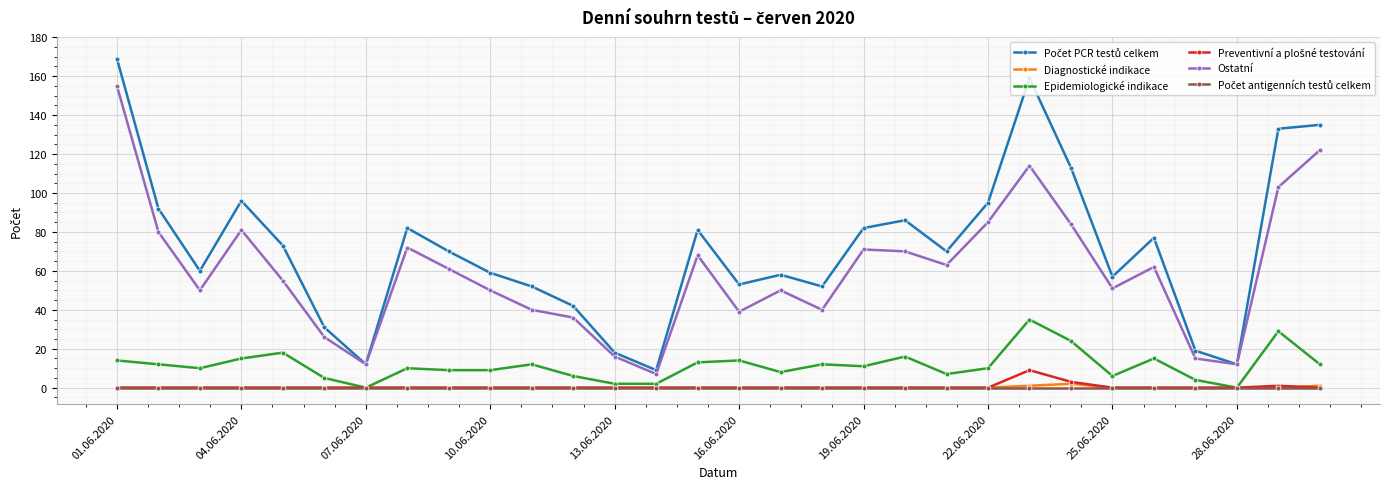

True or false: Epidemiologické indikace has more than 1 points higher than both neighbors.

True